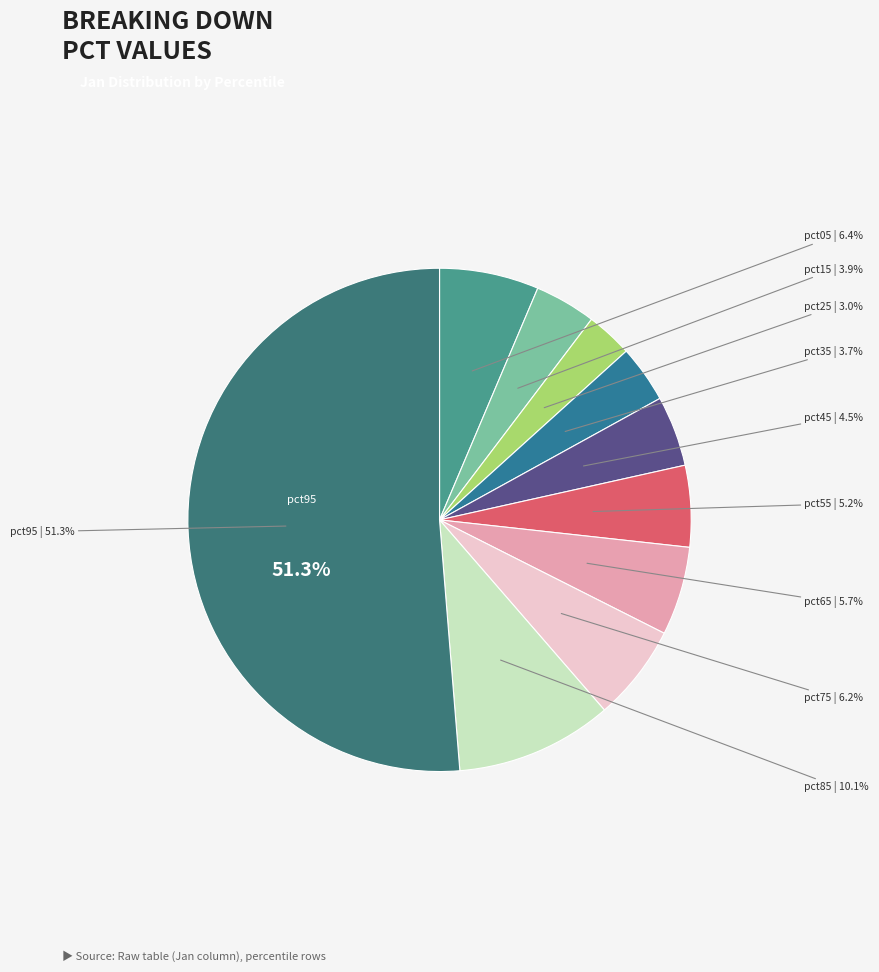

True or false: pct35 accounts for 4% of the total.

True